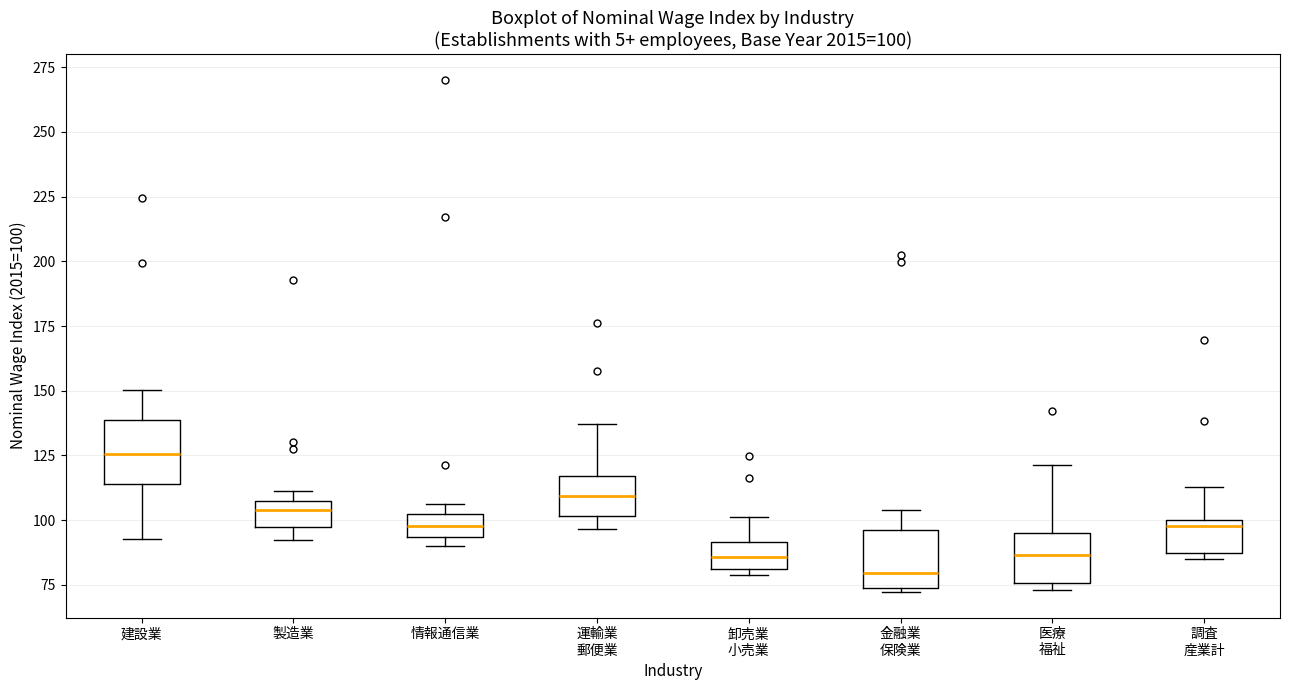

Which box has the highest median line?

建設業